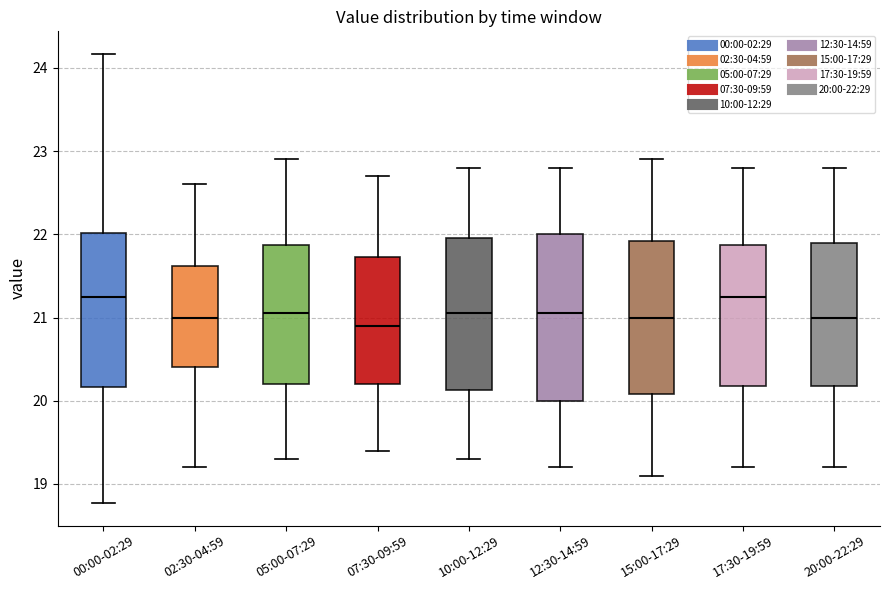

Where does the median line of the box for 10:00-12:29 sit on the y-axis? The values are not printed on the chart, so give them approximately, as read against the axis.

21.1